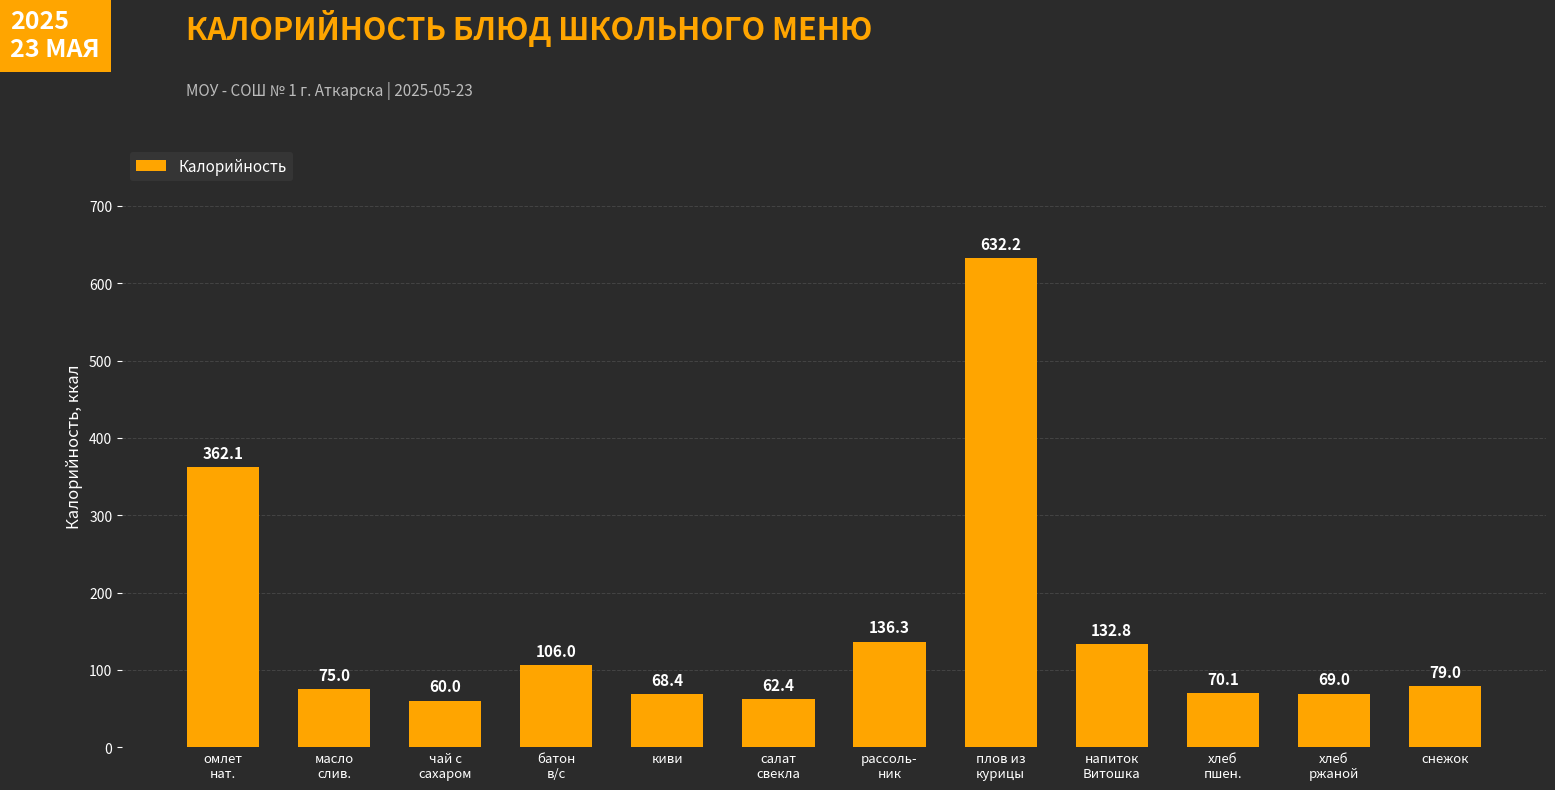

What is the label of the 5th bar from the right?

плов из
курицы